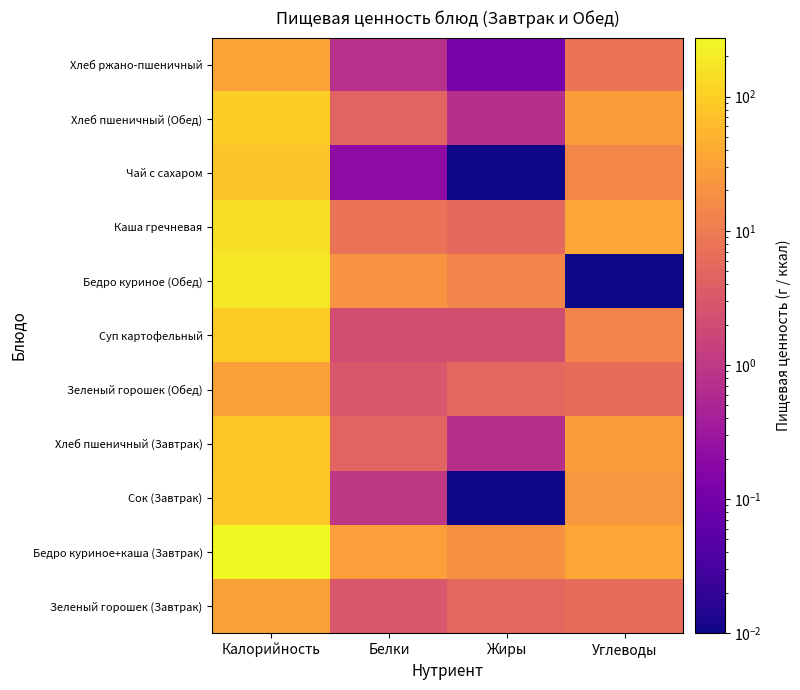

Reading left to right, transcribe all the data shown in this chart.

Зеленый горошек (Завтрак): Калорийность=30.0	Белки=3.0	Жиры=5.2	Углеводы=6.2
Бедро куриное+каша (Завтрак): Калорийность=275.3	Белки=28.6	Жиры=19.2	Углеводы=34.8
Сок (Завтрак): Калорийность=84.0	Белки=1.0	Жиры=0.0	Углеводы=23.4
Хлеб пшеничный (Завтрак): Калорийность=81.5	Белки=4.6	Жиры=0.7	Углеводы=28.0
Зеленый горошек (Обед): Калорийность=29.5	Белки=3.0	Жиры=5.2	Углеводы=6.2
Суп картофельный: Калорийность=96.6	Белки=2.1	Жиры=2.3	Углеводы=13.7
Бедро куриное (Обед): Калорийность=181.8	Белки=21.1	Жиры=13.6	Углеводы=0.0
Каша гречневая: Калорийность=152.8	Белки=7.5	Жиры=5.6	Углеводы=35.8
Чай с сахаром: Калорийность=79.1	Белки=0.2	Жиры=0.0	Углеводы=14.0
Хлеб пшеничный (Обед): Калорийность=98.0	Белки=4.6	Жиры=0.7	Углеводы=28.0
Хлеб ржано-пшеничный: Калорийность=32.4	Белки=0.8	Жиры=0.1	Углеводы=8.0